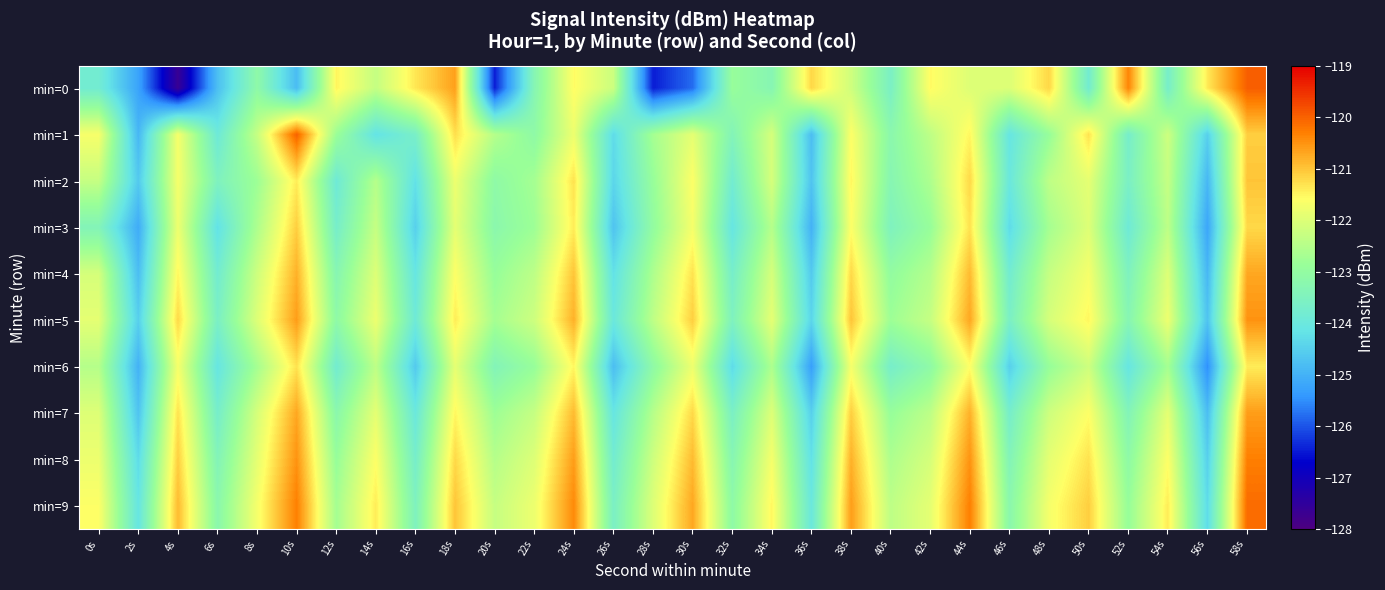

Reading left to right, extract all data points from this chart.

min=0: 0s=-123.8	2s=-125.2	4s=-127.6	6s=-124.8	8s=-123.1	10s=-124.8	12s=-121.5	14s=-122.3	16s=-121.3	18s=-120.6	20s=-126.4	22s=-123.3	24s=-121.6	26s=-122.2	28s=-126.5	30s=-125.8	32s=-122.9	34s=-123.3	36s=-121.2	38s=-122.2	40s=-123.6	42s=-121.5	44s=-122.0	46s=-122.0	48s=-121.2	50s=-123.8	52s=-120.4	54s=-123.7	56s=-121.4	58s=-120.0
min=1: 0s=-121.7	2s=-124.9	4s=-121.7	6s=-123.9	8s=-122.3	10s=-120.0	12s=-122.8	14s=-124.2	16s=-123.6	18s=-121.3	20s=-122.5	22s=-123.1	24s=-121.8	26s=-124.3	28s=-122.7	30s=-121.9	32s=-123.4	34s=-122.1	36s=-124.8	38s=-121.6	40s=-123.2	42s=-122.4	44s=-121.5	46s=-124.1	48s=-122.9	50s=-121.3	52s=-123.7	54s=-122.2	56s=-124.5	58s=-121.1
min=2: 0s=-122.3	2s=-124.6	4s=-121.7	6s=-123.5	8s=-122.8	10s=-121.4	12s=-123.9	14s=-122.5	16s=-124.2	18s=-121.8	20s=-123.1	22s=-122.7	24s=-121.3	26s=-124.4	28s=-122.9	30s=-121.6	32s=-123.8	34s=-122.1	36s=-124.7	38s=-121.5	40s=-123.3	42s=-122.6	44s=-121.2	46s=-124.0	48s=-122.4	50s=-121.9	52s=-123.6	54s=-122.3	56s=-124.9	58s=-121.0
min=3: 0s=-123.4	2s=-125.1	4s=-121.8	6s=-124.2	8s=-122.6	10s=-121.1	12s=-123.7	14s=-122.3	16s=-124.5	18s=-121.9	20s=-123.2	22s=-122.8	24s=-121.4	26s=-124.7	28s=-123.0	30s=-121.7	32s=-124.1	34s=-122.5	36s=-125.0	38s=-121.6	40s=-123.5	42s=-122.9	44s=-121.3	46s=-124.3	48s=-122.7	50s=-122.0	52s=-123.9	54s=-122.4	56s=-125.2	58s=-121.2
min=4: 0s=-122.1	2s=-124.8	4s=-121.5	6s=-123.8	8s=-122.2	10s=-120.8	12s=-123.3	14s=-122.0	16s=-124.1	18s=-121.6	20s=-122.9	22s=-122.4	24s=-121.0	26s=-124.2	28s=-122.6	30s=-121.3	32s=-123.7	34s=-122.1	36s=-124.6	38s=-121.2	40s=-123.0	42s=-122.5	44s=-120.9	46s=-123.8	48s=-122.3	50s=-121.7	52s=-123.5	54s=-122.0	56s=-124.9	58s=-120.7
min=5: 0s=-121.9	2s=-124.5	4s=-121.2	6s=-123.6	8s=-122.0	10s=-120.6	12s=-123.1	14s=-121.8	16s=-123.9	18s=-121.4	20s=-122.7	22s=-122.2	24s=-120.8	26s=-124.0	28s=-122.4	30s=-121.1	32s=-123.5	34s=-121.9	36s=-124.4	38s=-121.0	40s=-122.8	42s=-122.3	44s=-120.7	46s=-123.6	48s=-122.1	50s=-121.5	52s=-123.3	54s=-121.8	56s=-124.7	58s=-120.5
min=6: 0s=-122.5	2s=-125.0	4s=-121.7	6s=-124.1	8s=-122.7	10s=-121.3	12s=-123.8	14s=-122.4	16s=-124.6	18s=-121.9	20s=-123.4	22s=-122.9	24s=-121.5	26s=-124.8	28s=-123.1	30s=-121.8	32s=-124.3	34s=-122.6	36s=-125.3	38s=-121.7	40s=-123.7	42s=-123.1	44s=-121.6	46s=-124.5	48s=-122.9	50s=-122.2	52s=-124.1	54s=-122.7	56s=-125.5	58s=-121.4
min=7: 0s=-122.0	2s=-124.7	4s=-121.3	6s=-123.7	8s=-122.1	10s=-120.7	12s=-123.2	14s=-121.9	16s=-124.0	18s=-121.5	20s=-122.8	22s=-122.3	24s=-120.9	26s=-124.1	28s=-122.5	30s=-121.2	32s=-123.6	34s=-122.0	36s=-124.5	38s=-121.1	40s=-122.9	42s=-122.4	44s=-120.8	46s=-123.7	48s=-122.2	50s=-121.6	52s=-123.4	54s=-121.9	56s=-124.8	58s=-120.6
min=8: 0s=-121.8	2s=-124.3	4s=-121.1	6s=-123.4	8s=-121.9	10s=-120.5	12s=-122.9	14s=-121.6	16s=-123.7	18s=-121.2	20s=-122.5	22s=-122.0	24s=-120.6	26s=-123.8	28s=-122.2	30s=-120.9	32s=-123.3	34s=-121.7	36s=-124.2	38s=-120.8	40s=-122.6	42s=-122.1	44s=-120.5	46s=-123.4	48s=-121.9	50s=-121.3	52s=-123.1	54s=-121.6	56s=-124.5	58s=-120.3
min=9: 0s=-121.6	2s=-124.1	4s=-120.9	6s=-123.2	8s=-121.7	10s=-120.3	12s=-122.7	14s=-121.4	16s=-123.5	18s=-121.0	20s=-122.3	22s=-121.8	24s=-120.4	26s=-123.6	28s=-122.0	30s=-120.7	32s=-123.1	34s=-121.5	36s=-124.0	38s=-120.6	40s=-122.4	42s=-121.9	44s=-120.3	46s=-123.2	48s=-121.7	50s=-121.1	52s=-122.9	54s=-121.4	56s=-124.3	58s=-120.1